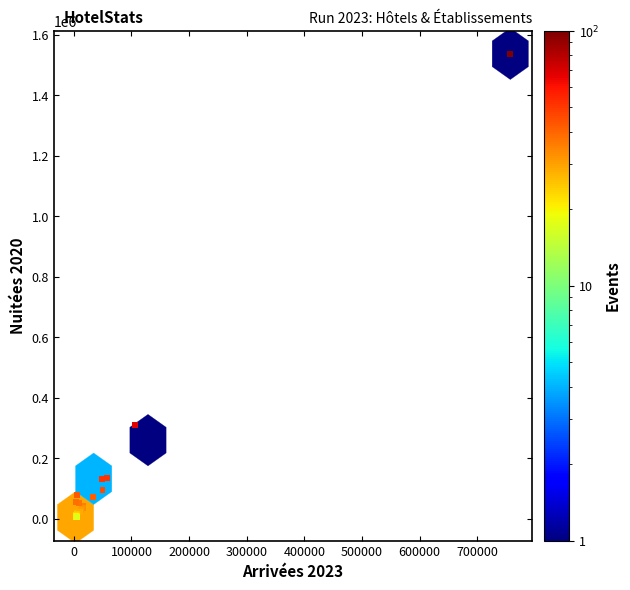

What Y value in the scatter plot is closest to 771059?

311057